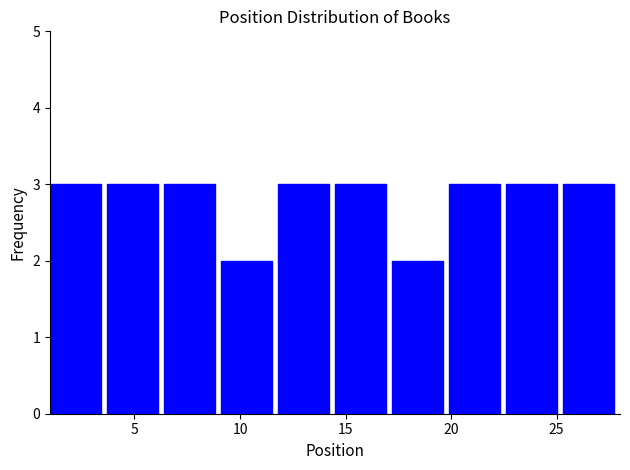

How tall is the bar that spans 14.5 to 17.2 on the x-axis? Neither the bar edges nor the heights are printed on the chart, so give them approximately, as read against the axes.

3